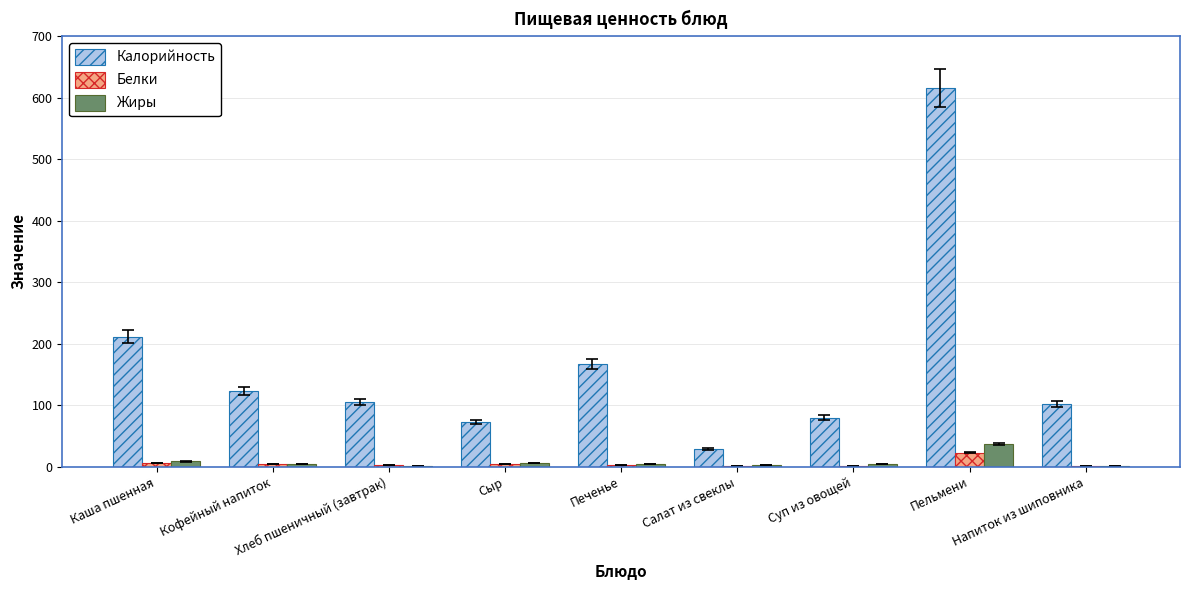

What is the maximum value shown in the chart?

616.3